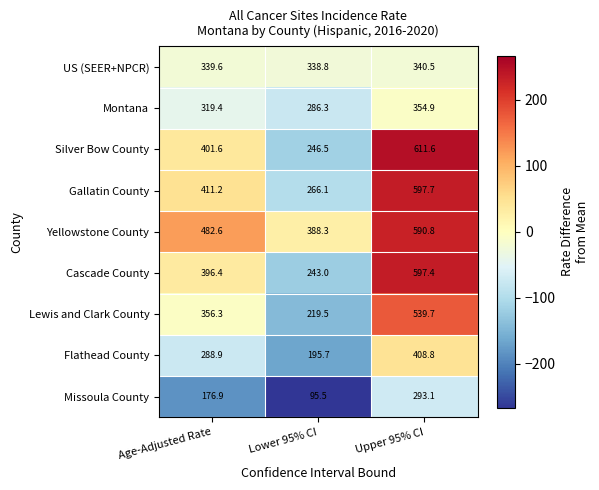

How many categories are shown in the chart?

3